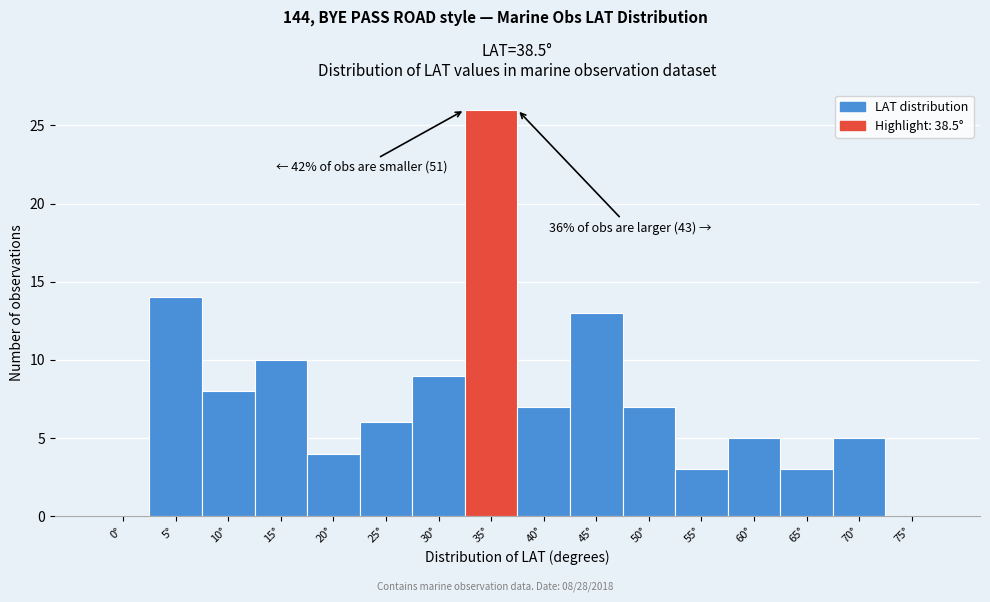

Reading right to left, extract all data points from this chart.

75°=0	70°=5	65°=3	60°=5	55°=3	50°=7	45°=13	40°=7	35°=26	30°=9	25°=6	20°=4	15°=10	10°=8	5°=14	0°=0